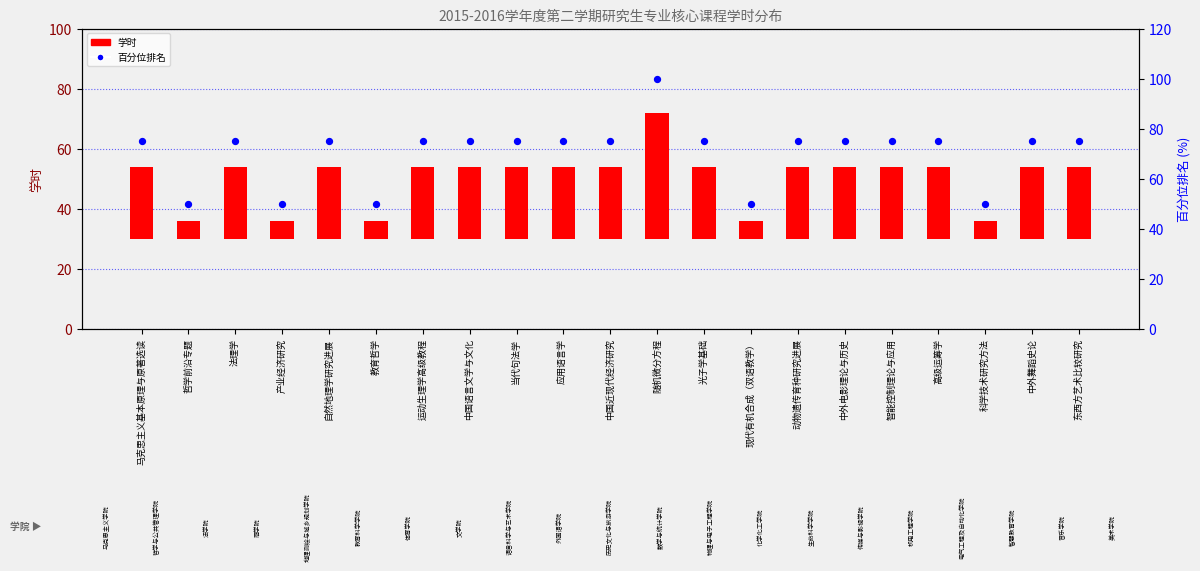

Between 运动生理学高级教程 and 中外电影理论与历史, which is larger?

运动生理学高级教程